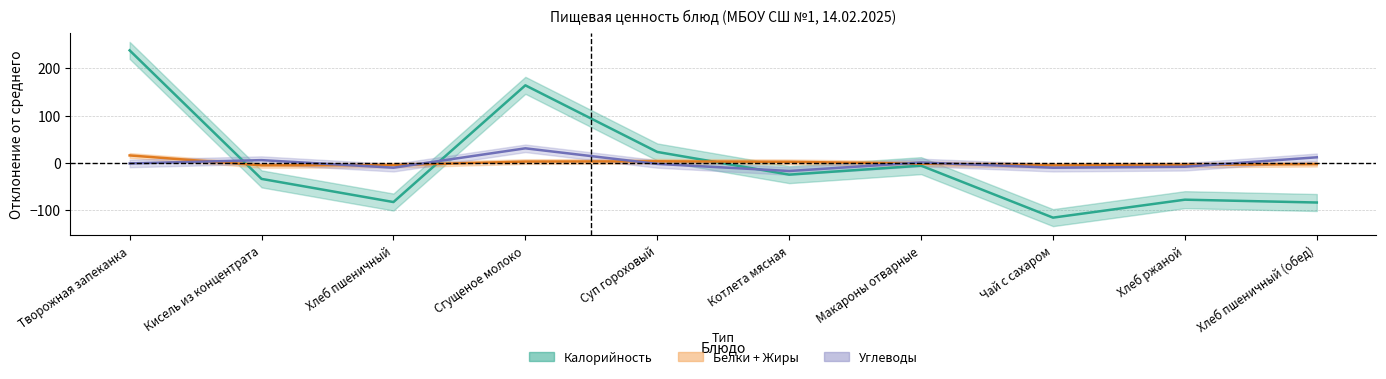

Where is the first local maximum for Калорийность?

Сгущеное молоко